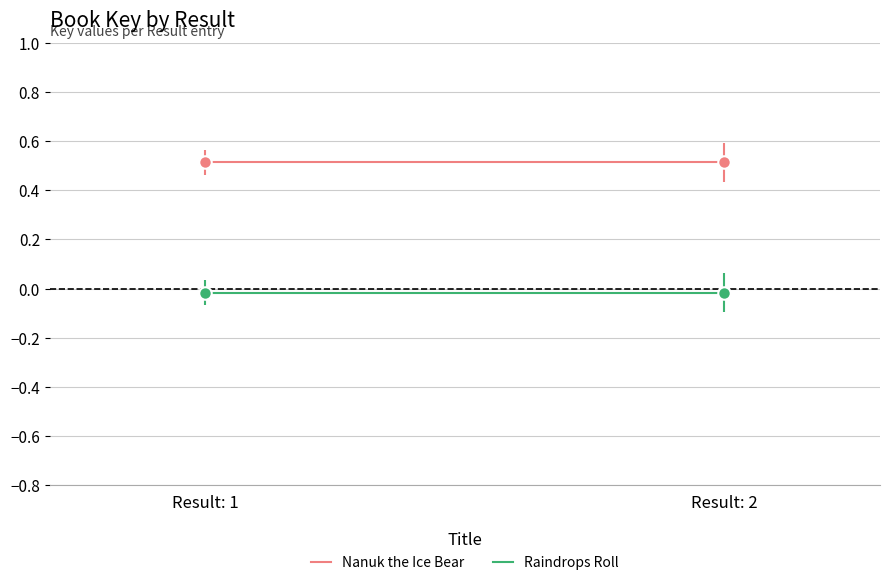

How many distinct data groups are displayed?

2